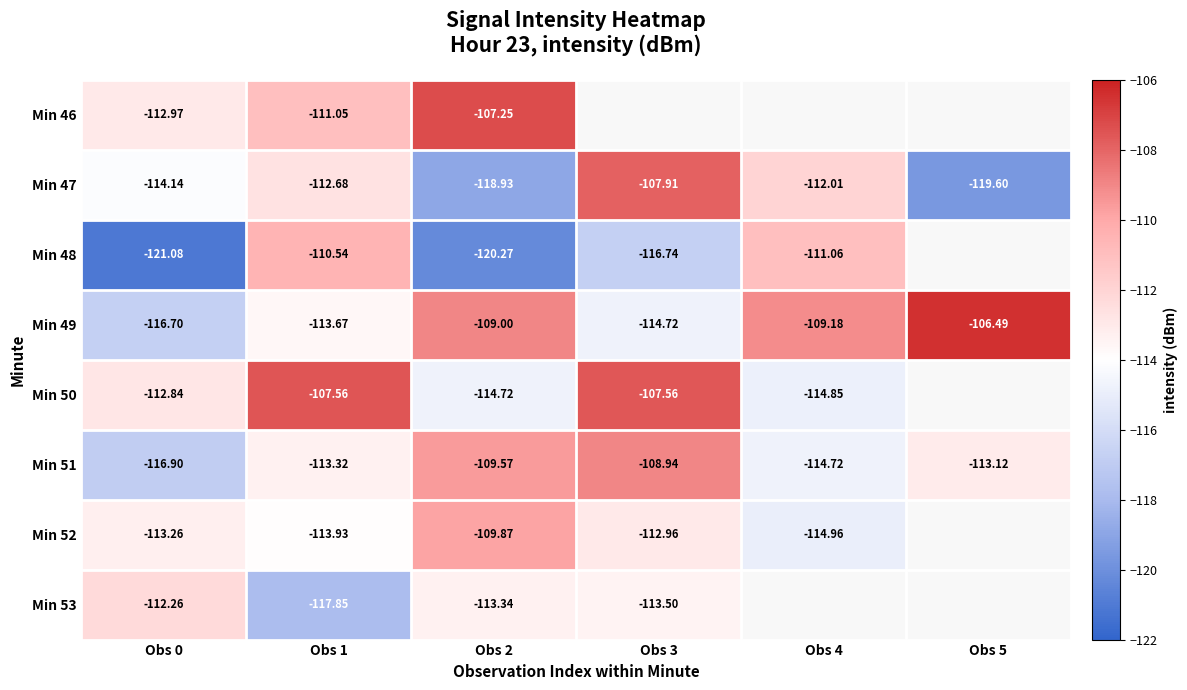

Is the value of Min 52 at Obs 0 greater than the value of Min 51 at Obs 5?

No